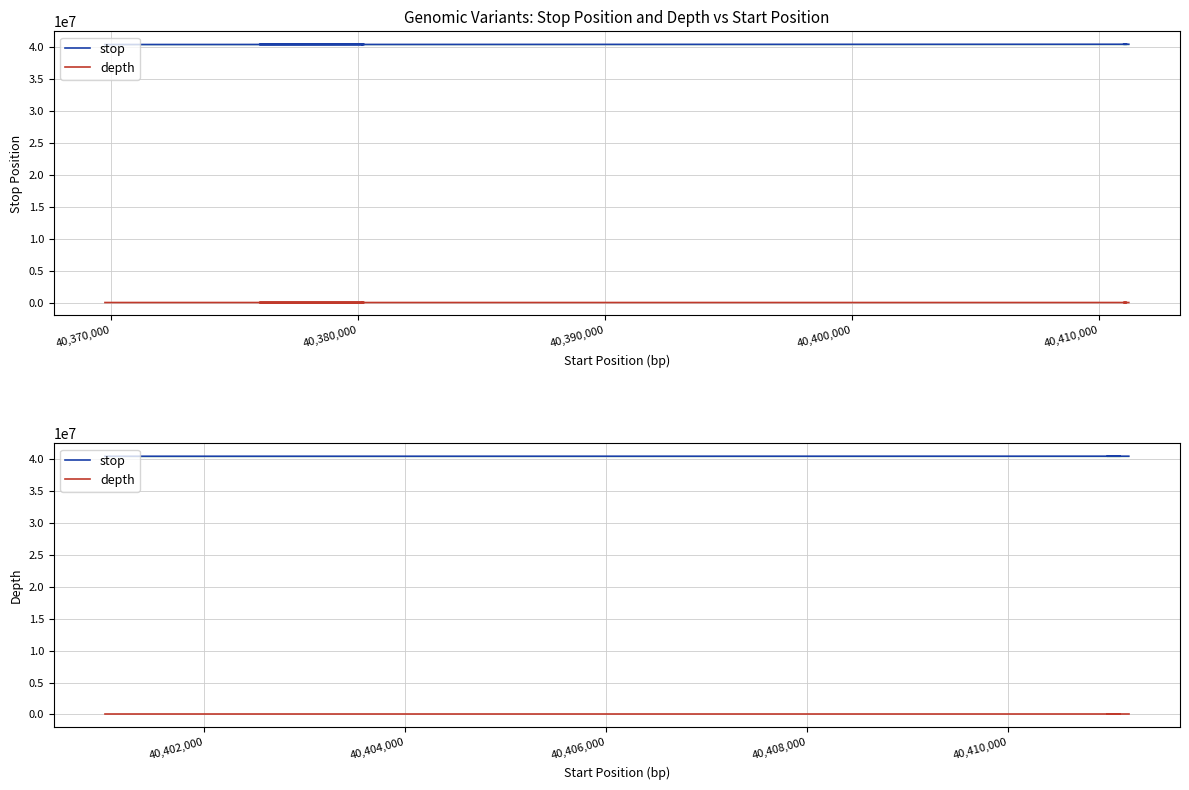

How many data points does each series have?

20